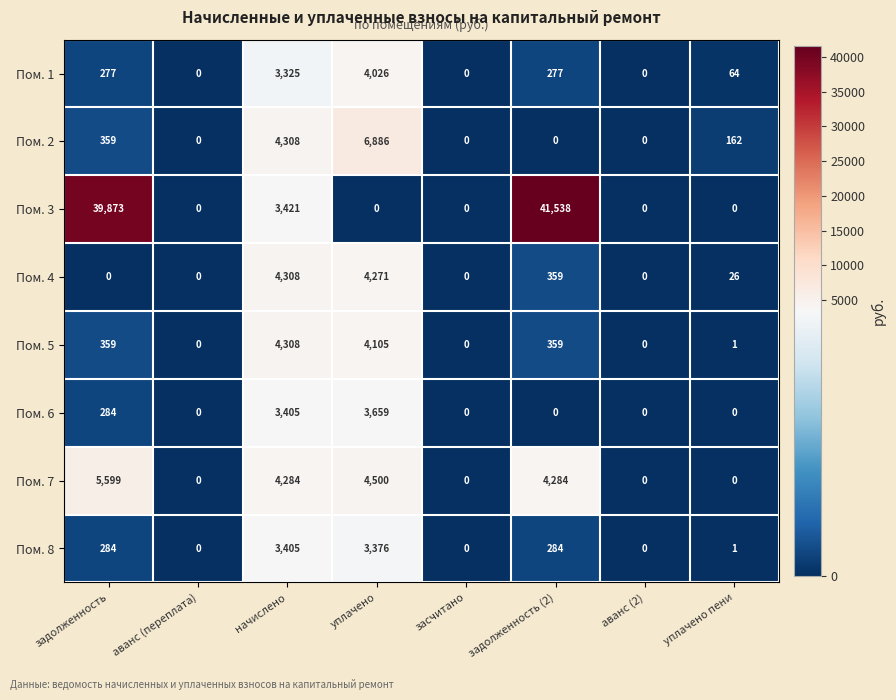

What is the greatest value displayed?

41538